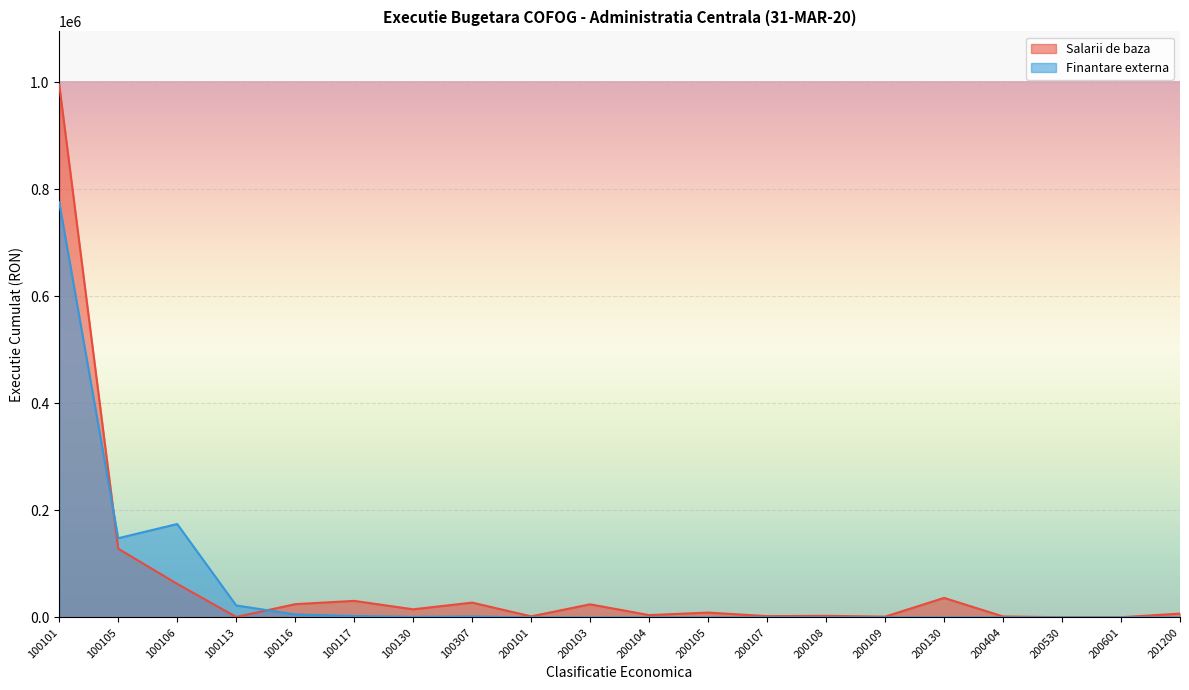

True or false: Finantare externa has more than 2 interior local peaks.

False